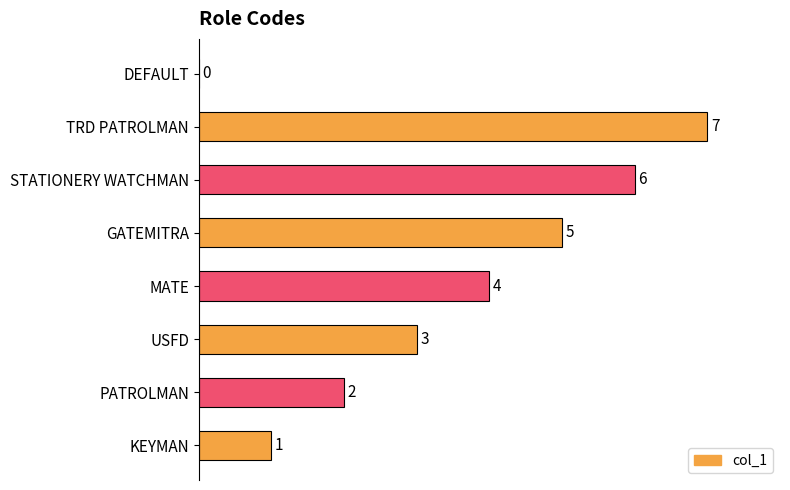

Does the chart contain stacked bars?

No